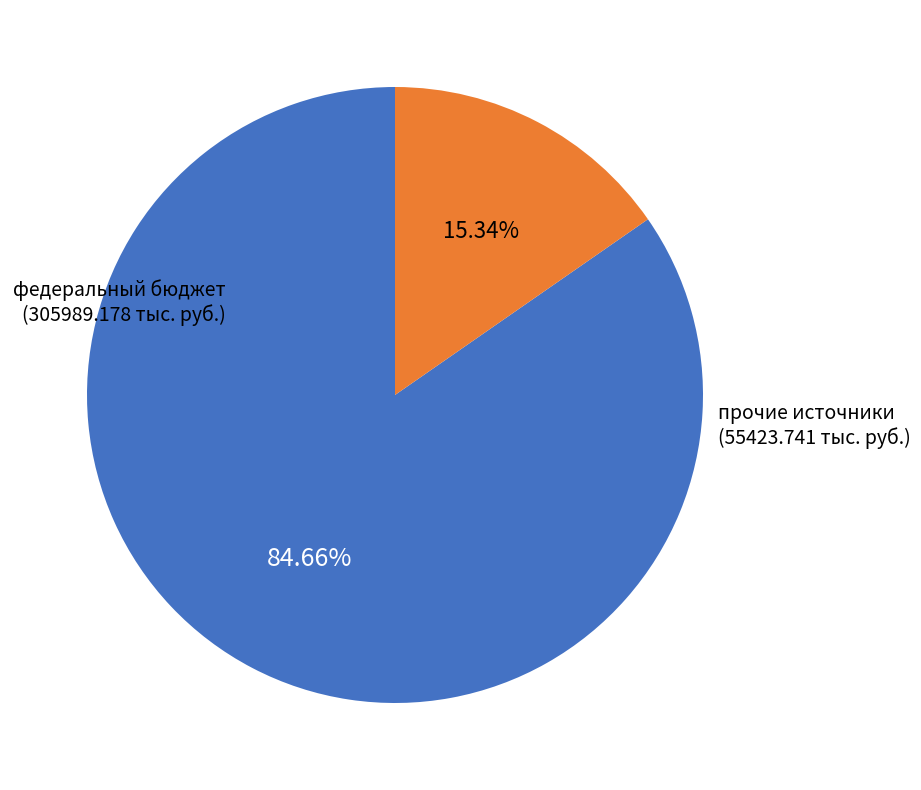

Is there any slice that represents more than half of the pie?

Yes